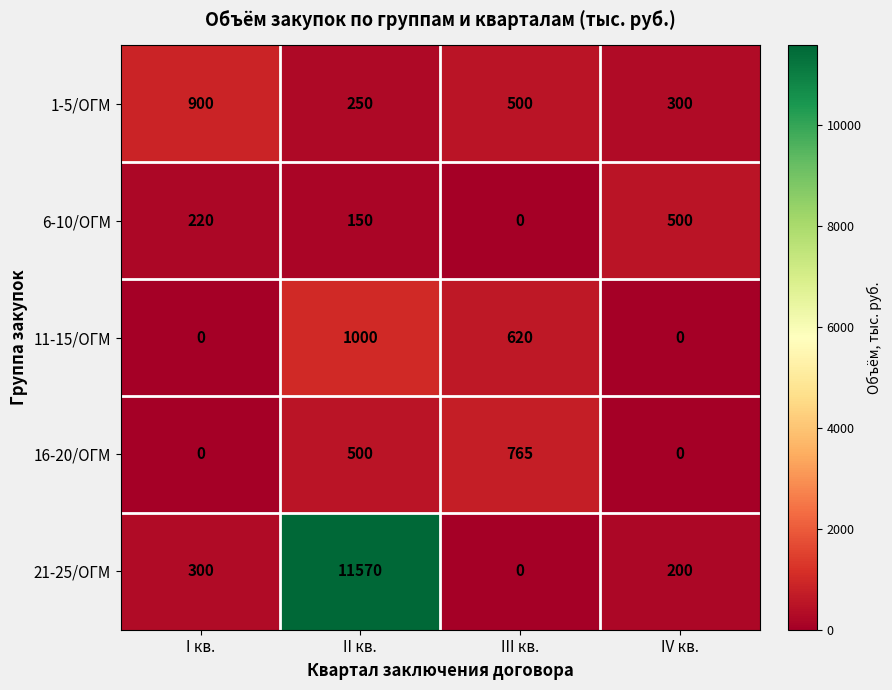

Reading left to right, what are all the values shown in this chart?

1-5/ОГМ: 900	250	500	300
6-10/ОГМ: 220	150	0	500
11-15/ОГМ: 0	1000	620	0
16-20/ОГМ: 0	500	765	0
21-25/ОГМ: 300	11570	0	200